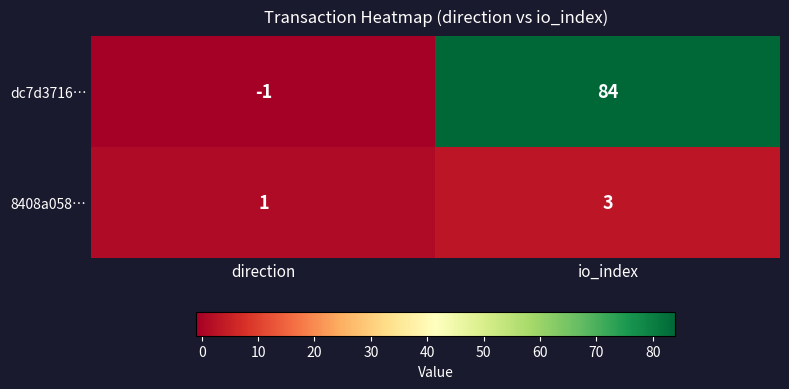

Where is 8408a058… nearest to the value 2?

direction